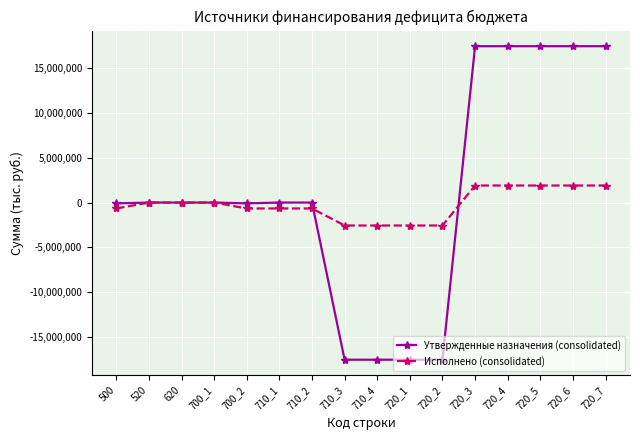

What is the minimum value shown in the chart?

-17547700.0